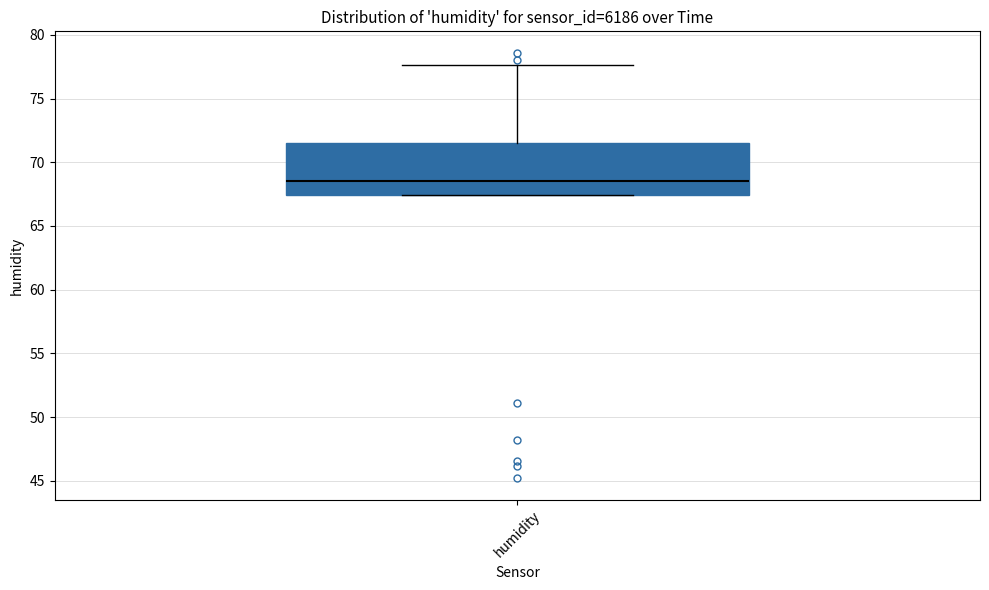

Transcribe this box plot: give where the median line is, the range the box spans, and where the two whiskers end, as read against the y-axis. The values are not printed on the chart, so give them approximately, as read against the axis.

median 68.5, box 67.5 to 71.5, whiskers 67.5 to 77.5